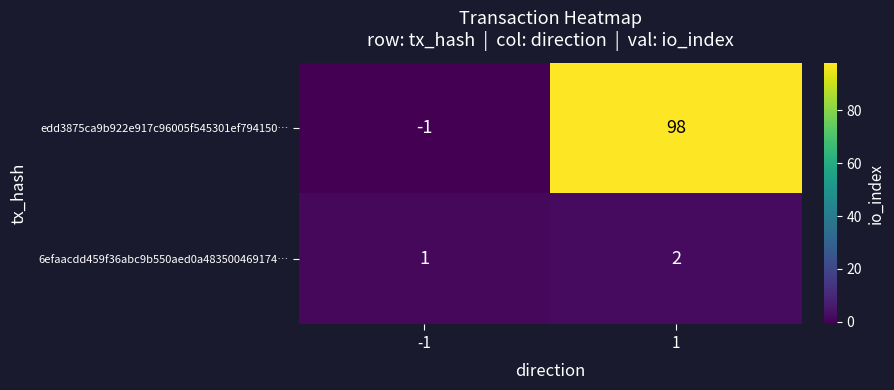

Reading left to right, list all the values displayed in this chart.

edd3875ca9b922e917c96005f545301ef794150…: -1=-1	1=98
6efaacdd459f36abc9b550aed0a483500469174…: -1=1	1=2